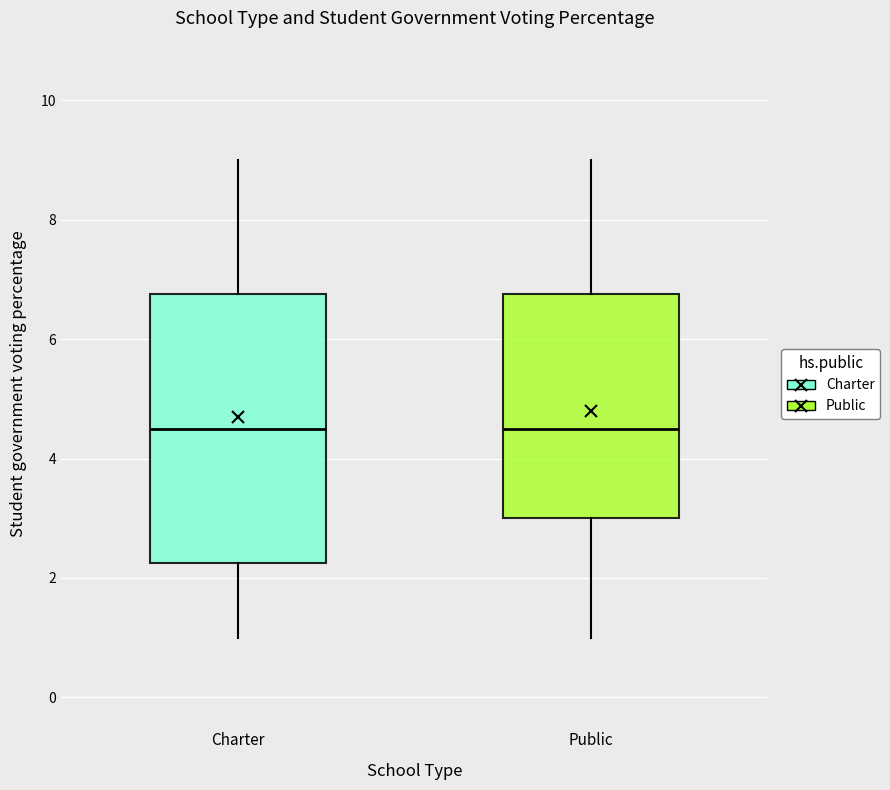

Reading left to right, transcribe this box plot: for each box, give where its median line is, the range the box spans, and where its two whiskers end, as read against the y-axis. The values are not printed on the chart, so give them approximately, as read against the axis.

Charter: median 4.6, box 2.2 to 6.8, whiskers 1.0 to 9.0
Public: median 4.6, box 3.0 to 6.8, whiskers 1.0 to 9.0